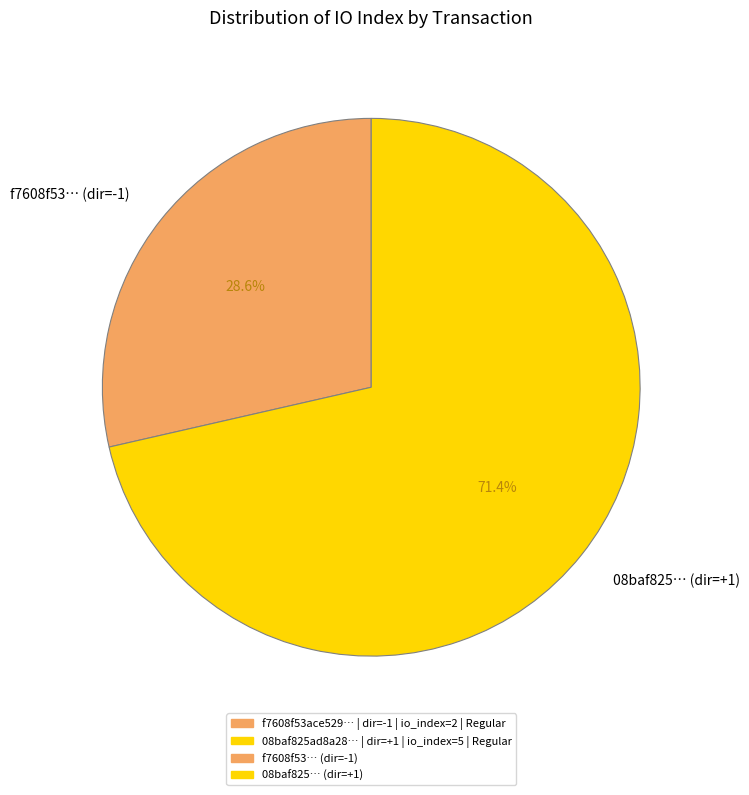

Does f7608f53… (dir=-1) represent more than half of the total?

No